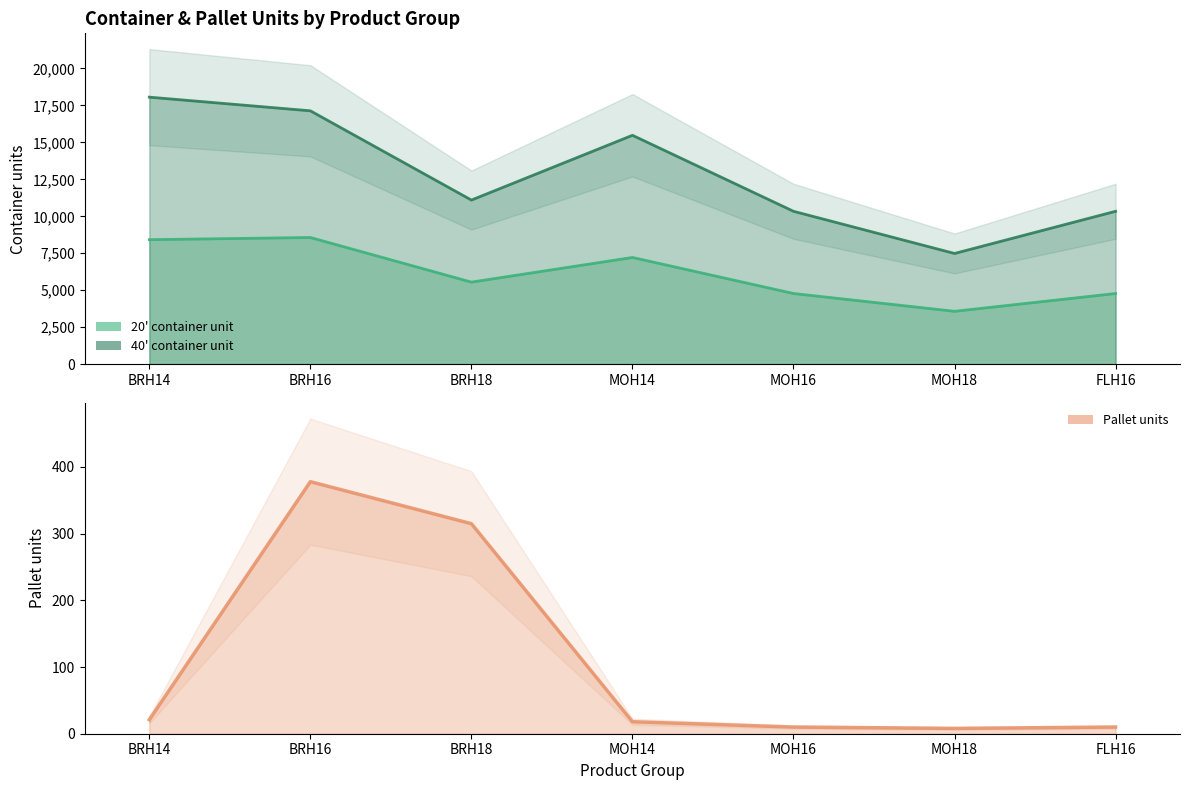

True or false: 40' container unit and Pallet units intersect in this chart.

False